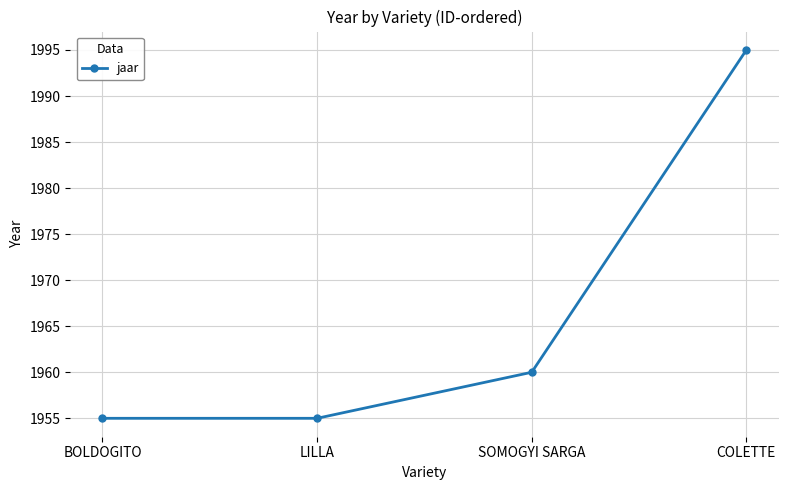

The chart shows a value of 1995 at COLETTE. True or false?

True